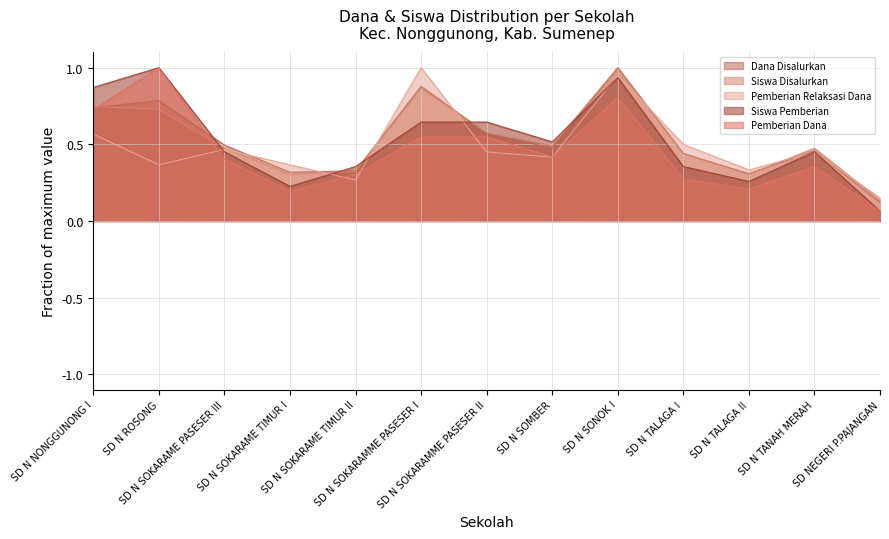

At which label does Siswa Disalurkan reach its peak?

SD N SONOK I